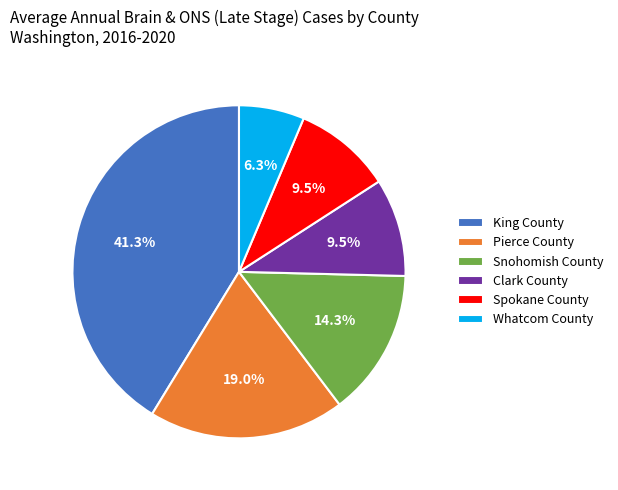

Is there a majority slice in this chart?

No